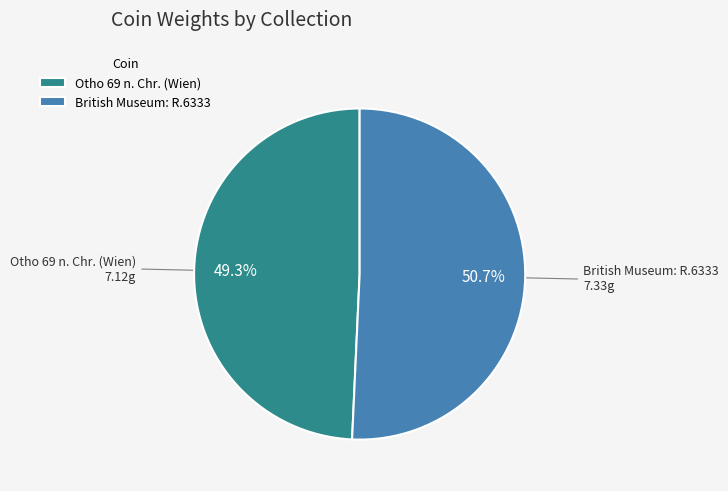

What portion of the pie excludes Otho 69 n. Chr. (Wien)?

50.7%